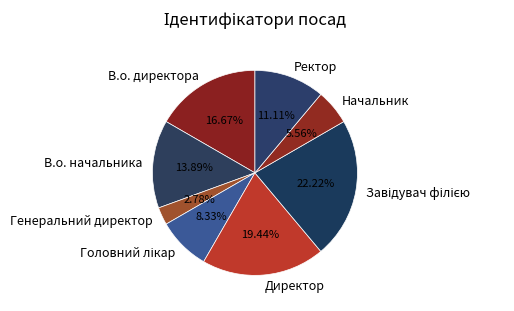

True or false: Ректор accounts for 11% of the total.

True